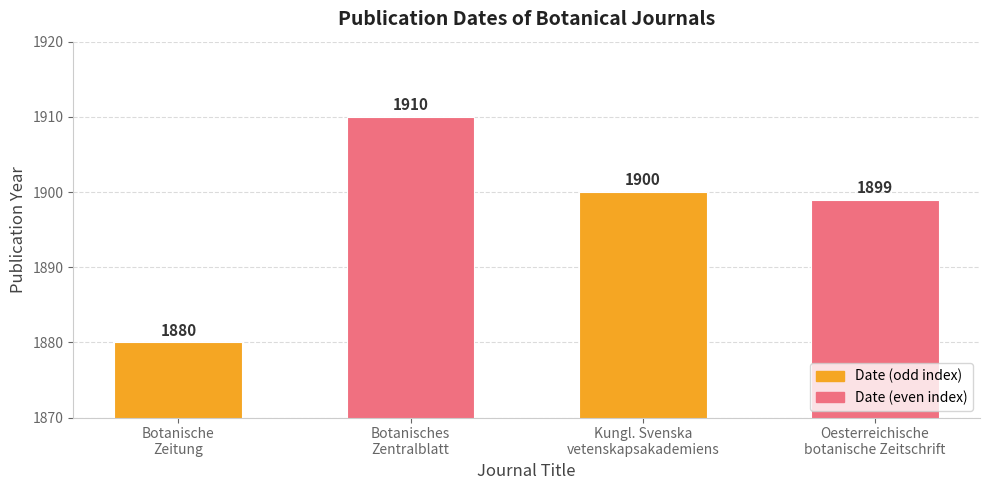

Which label corresponds to the largest value in the chart?

Botanisches
Zentralblatt